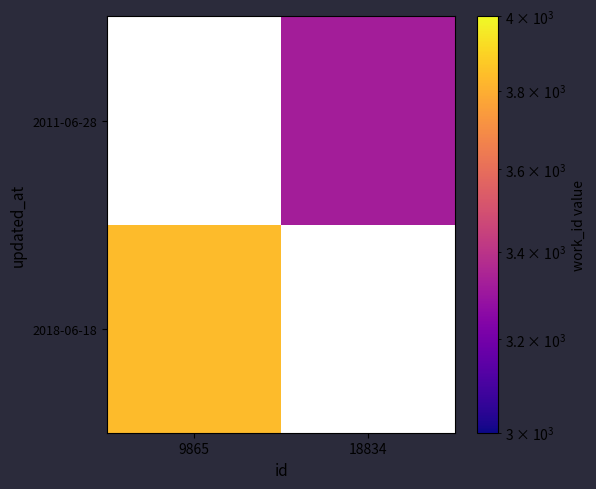

Is the value of 2011-06-28 at 18834 greater than the value of 2018-06-18 at 9865?

No